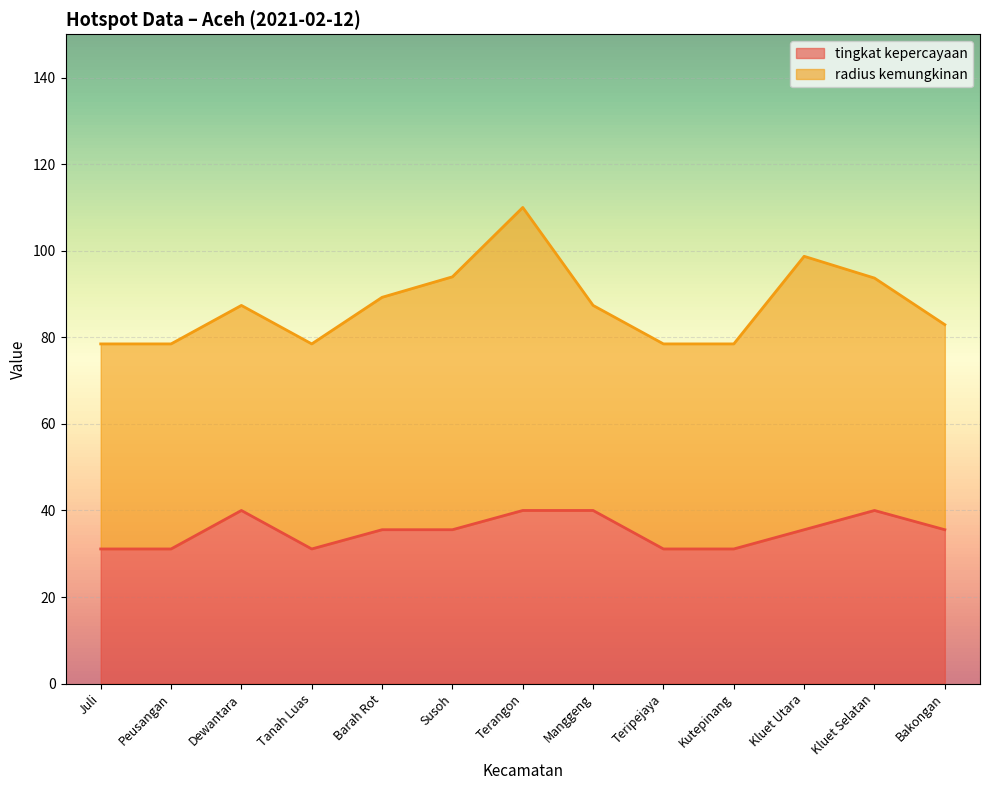

Is it true that tingkat kepercayaan equals 31.1 at Kutepinang?

True